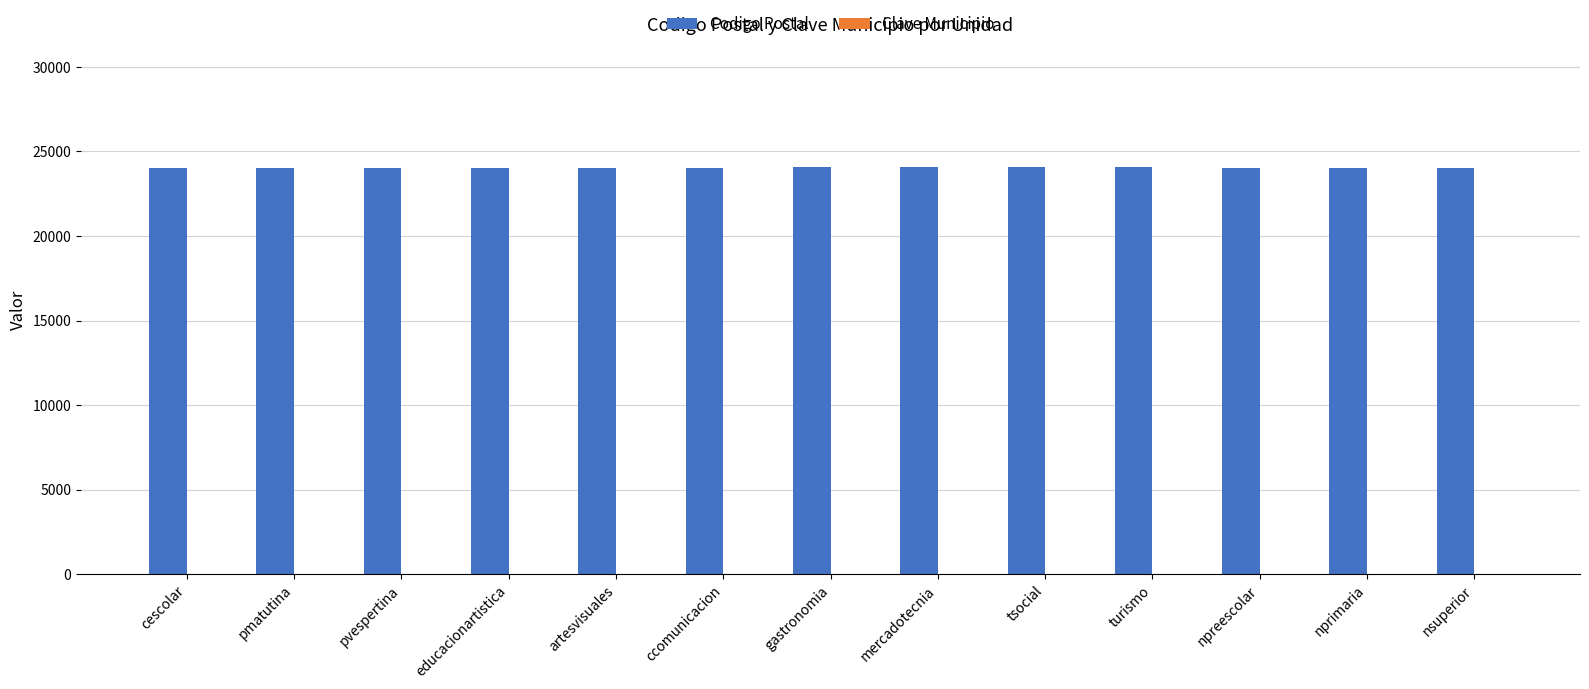

Which series has the largest total across all categories?

Codigo Postal